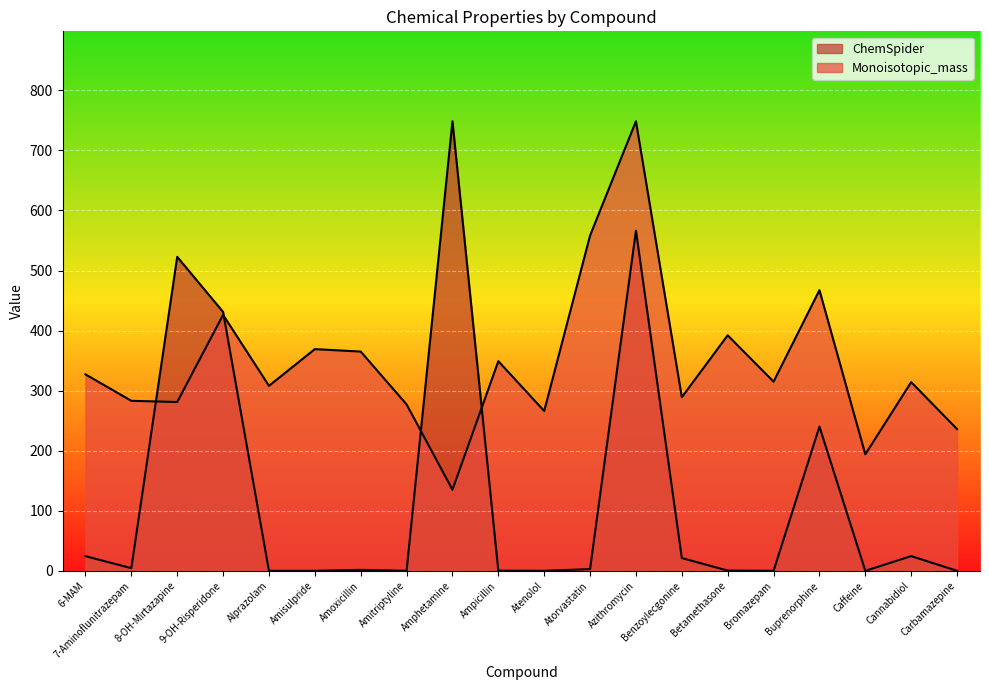

True or false: ChemSpider and Monoisotopic_mass intersect in this chart.

True